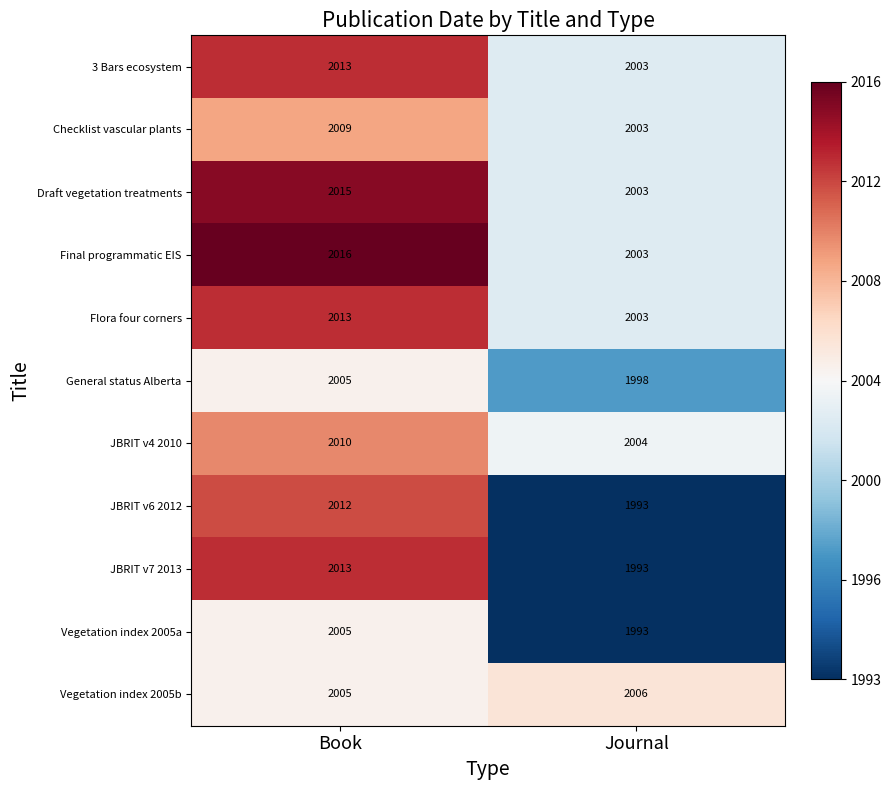

List the labels in order of Checklist vascular plants value, smallest first.

Journal, Book